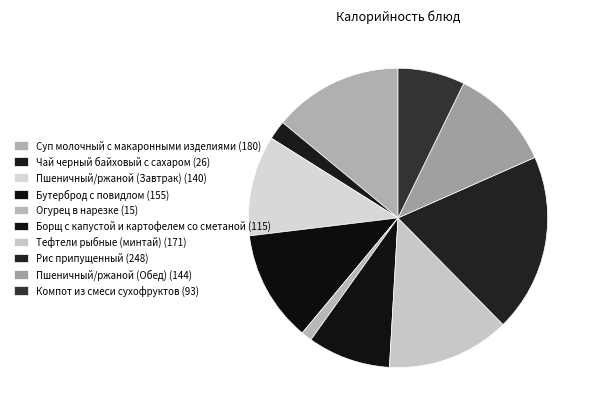

To the nearest percent, what is the combined percentage of Огурец в нарезке and Компот из смеси сухофруктов?

8%